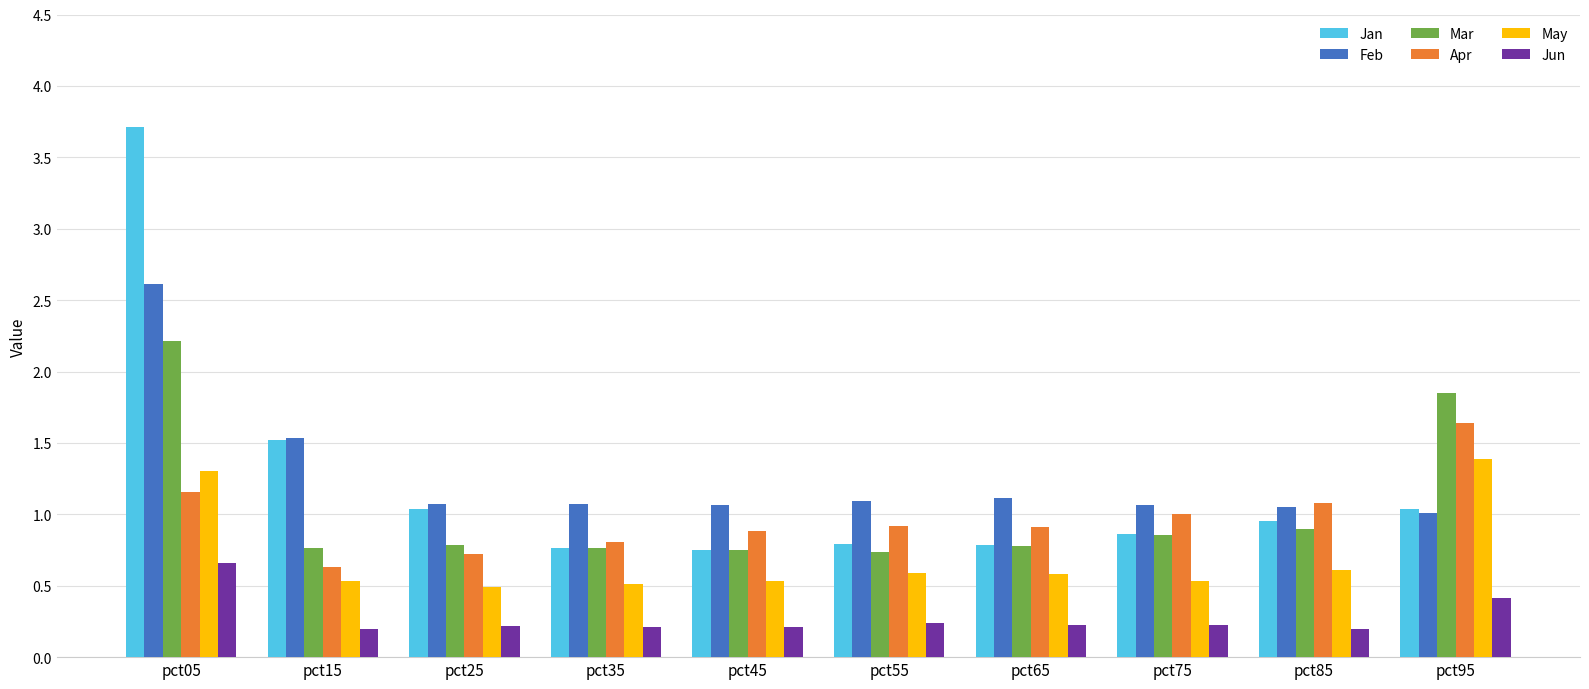

The Feb series shows 1.8 at pct25. True or false?

False